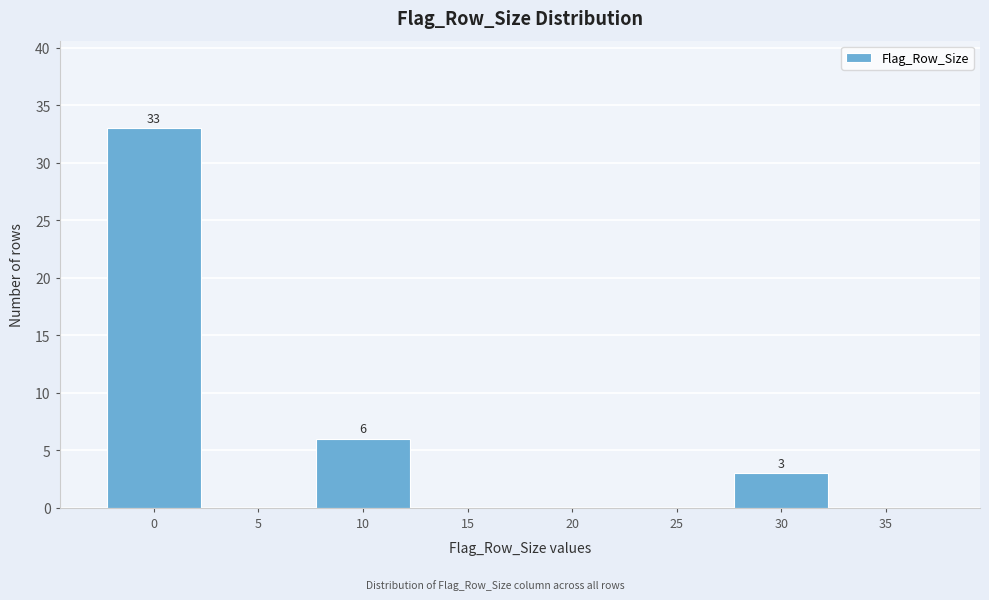

Reading left to right, list all the values displayed in this chart.

0=33	5=0	10=6	15=0	20=0	25=0	30=3	35=0